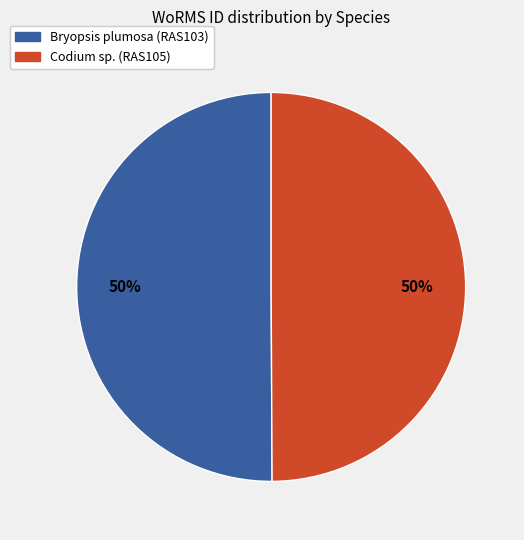

Count the number of slices in the pie.

2